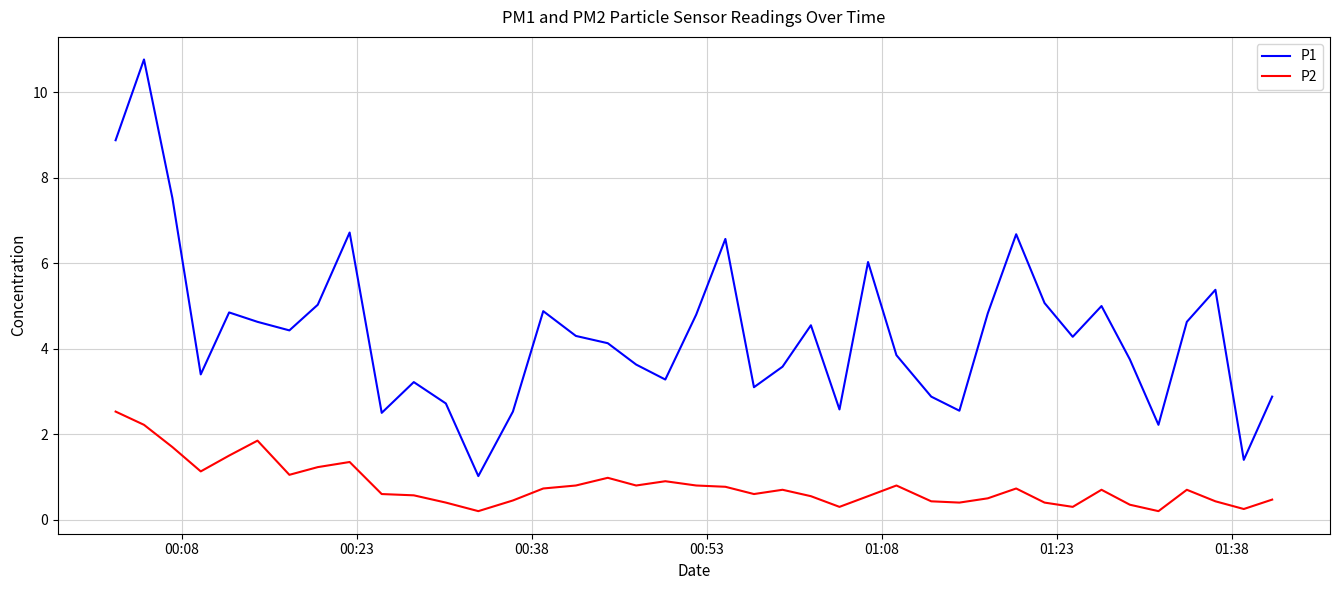

True or false: P2 and P1 intersect in this chart.

False